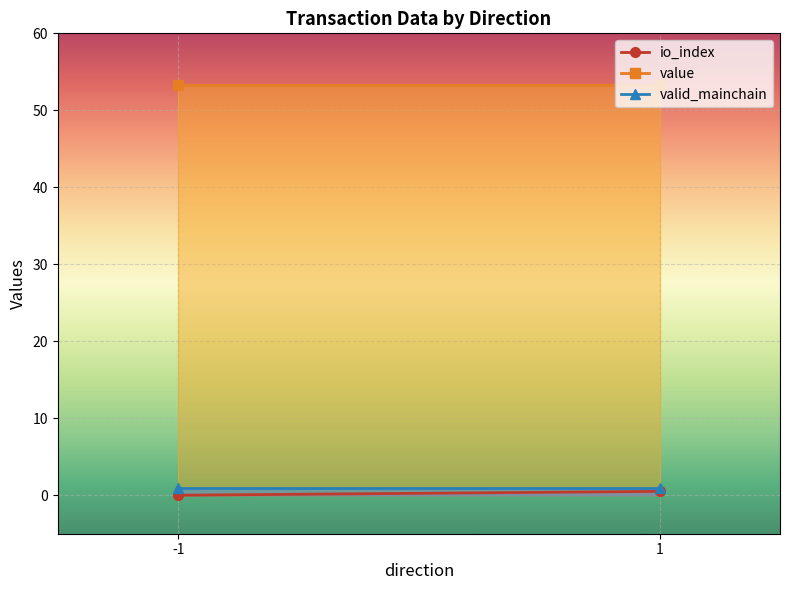

What is the lowest value of the valid_mainchain series?

1.0